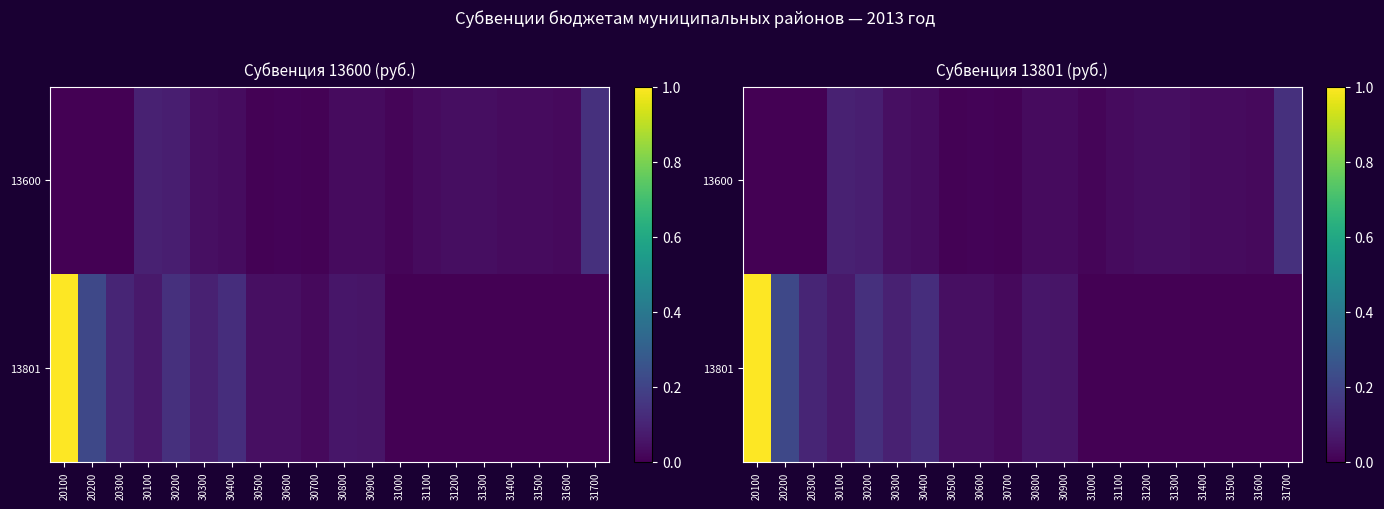

Is it true that 13600 equals 0.0 at 31400?

True